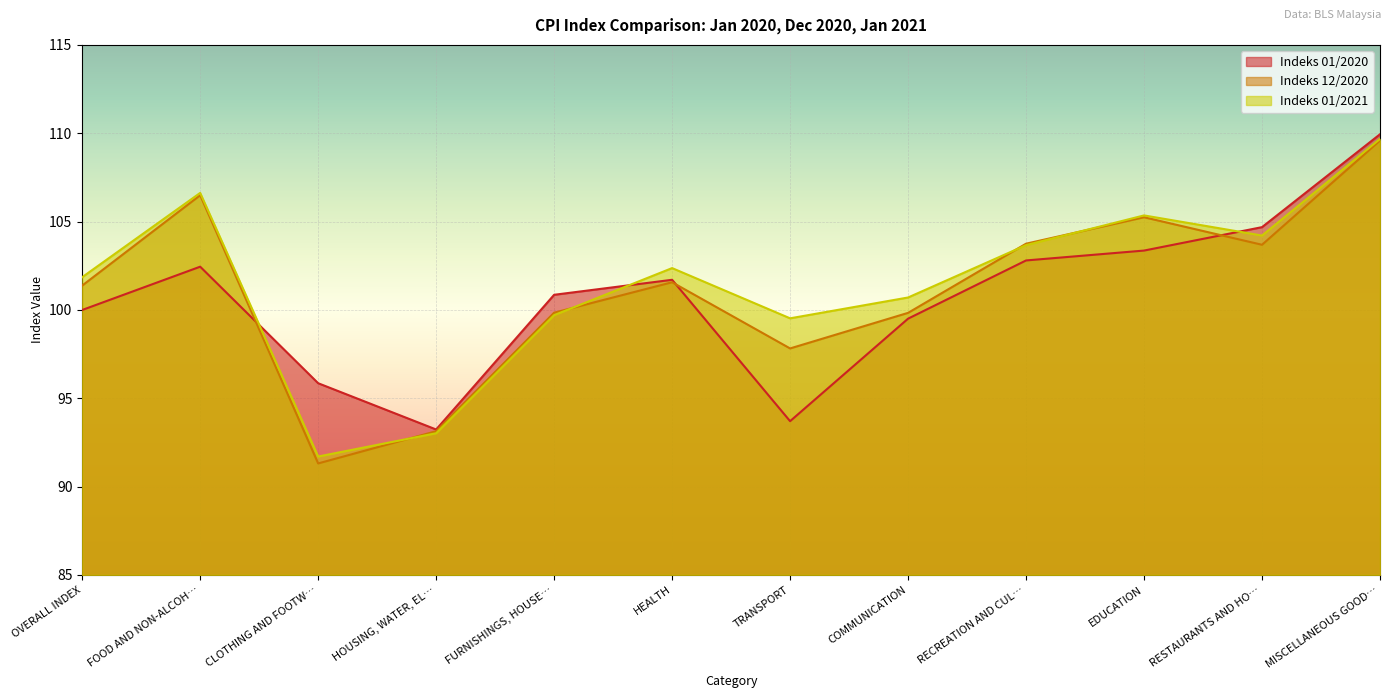

What is the smallest value displayed?

91.3